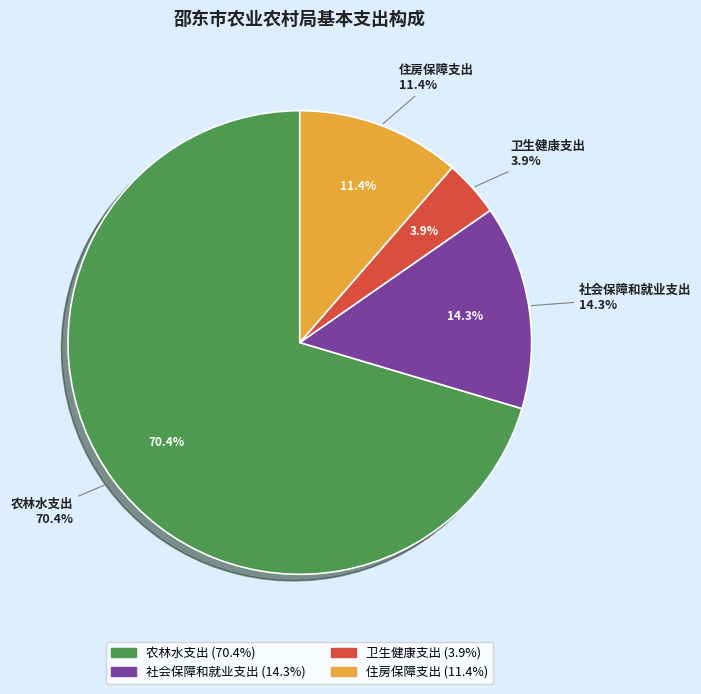

Which category has the smallest portion of the pie?

卫生健康支出